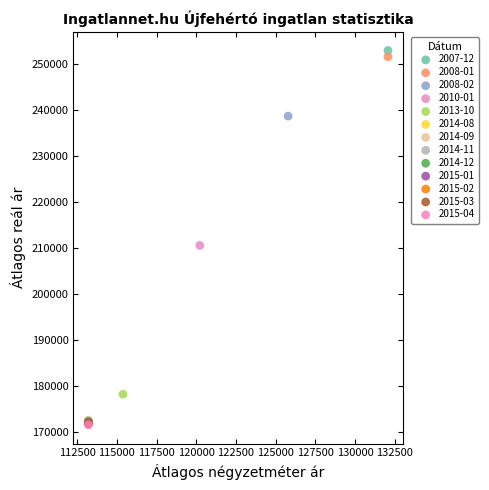

What are all the series names shown in the legend?

2007-12, 2008-01, 2008-02, 2010-01, 2013-10, 2014-08, 2014-09, 2014-11, 2014-12, 2015-01, 2015-02, 2015-03, 2015-04